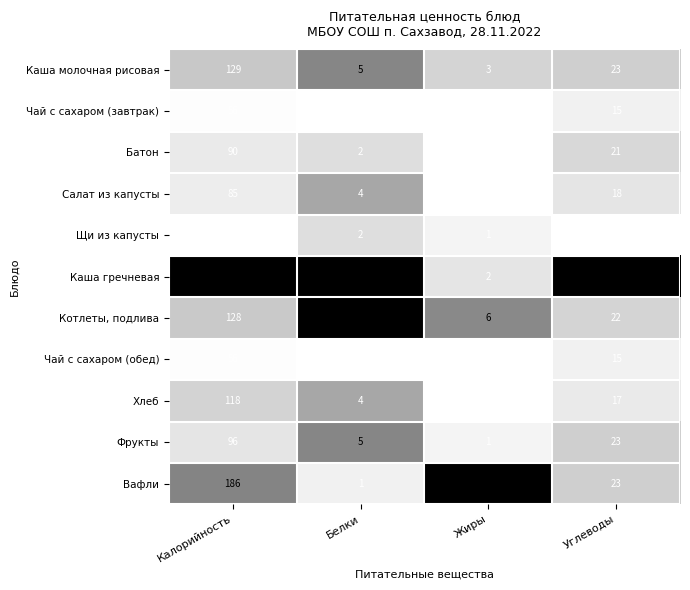

At how many categories does at least one series exceed 0?

4